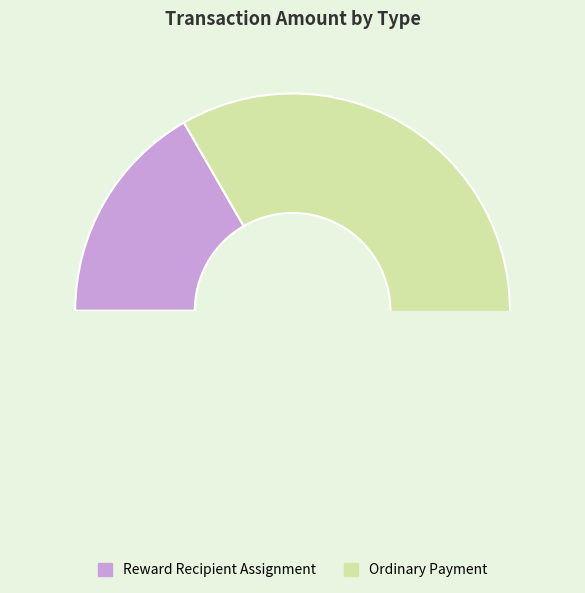

To the nearest percent, what is the average slice percentage?

50%